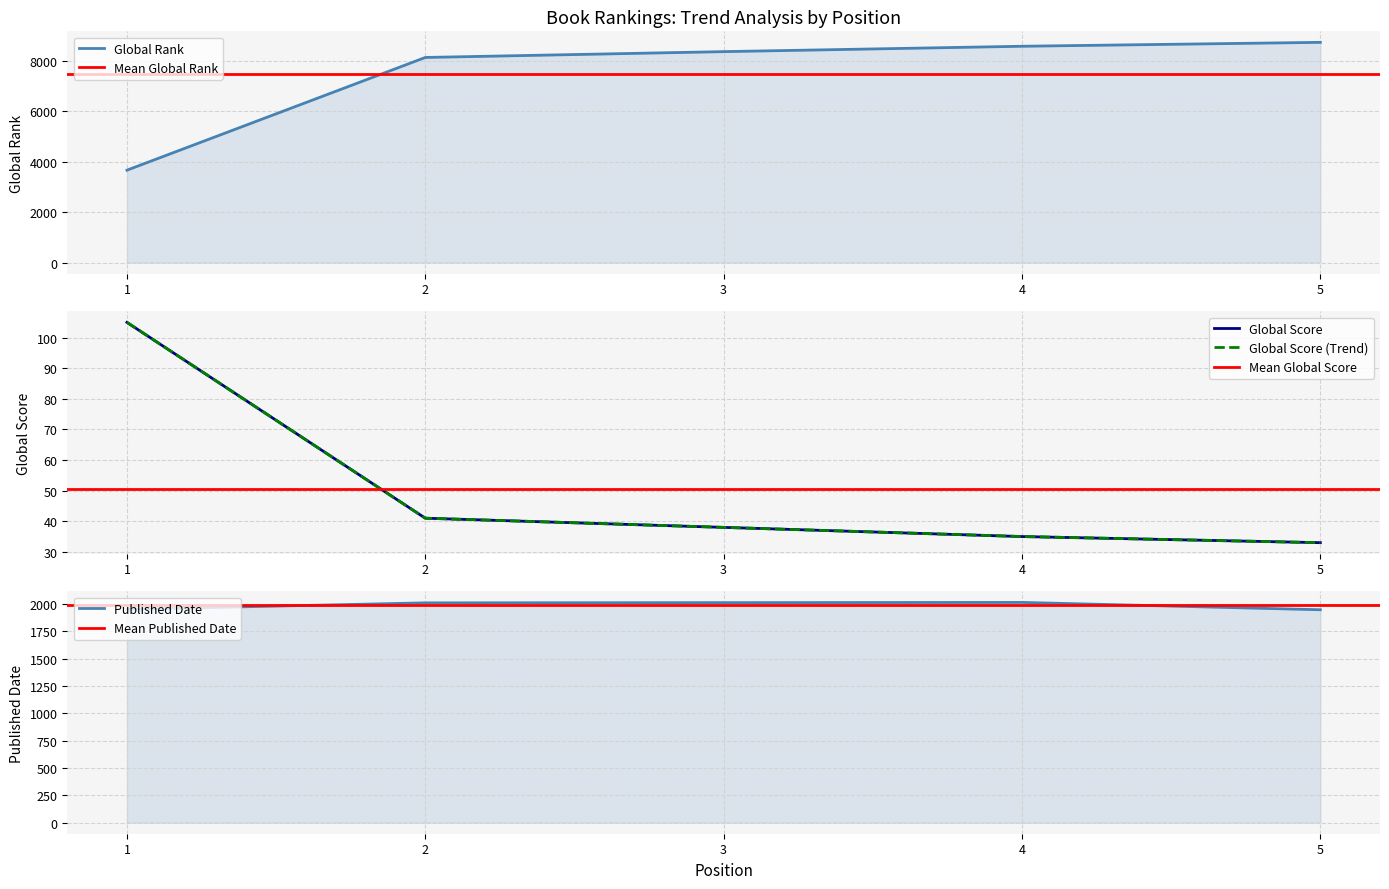

True or false: Published Date and Global Score intersect in this chart.

False